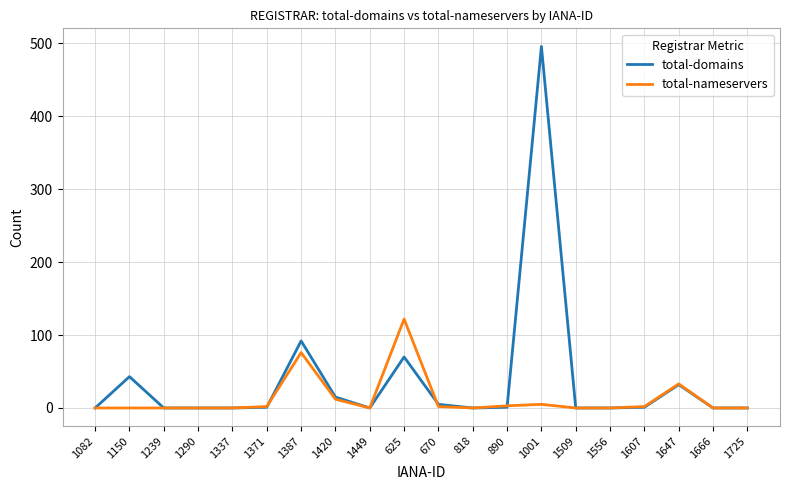

True or false: total-nameservers has a value of -68 at 1449.

False